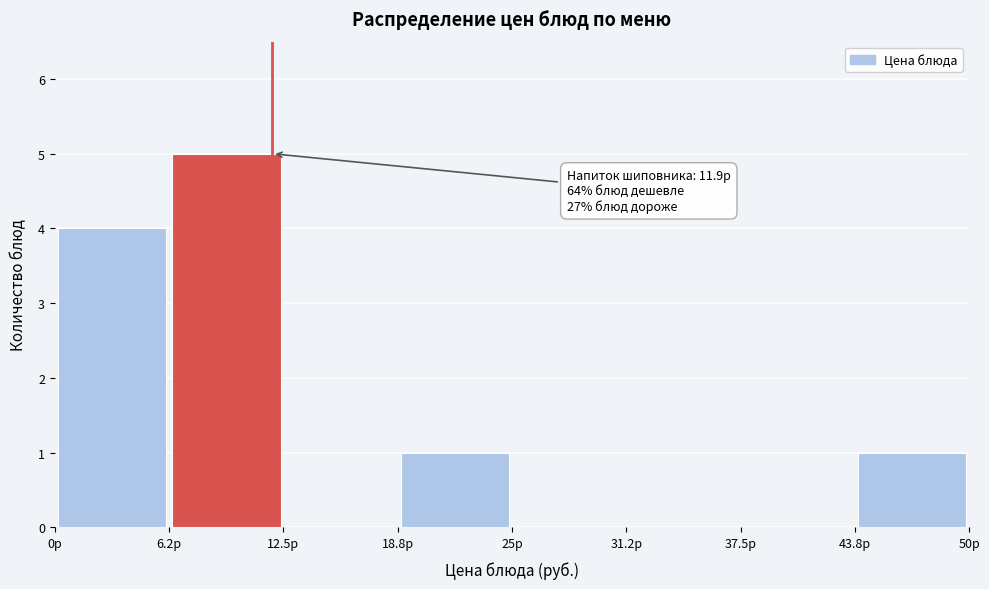

Over which range of the x-axis is the bar tallest?

6 to 13